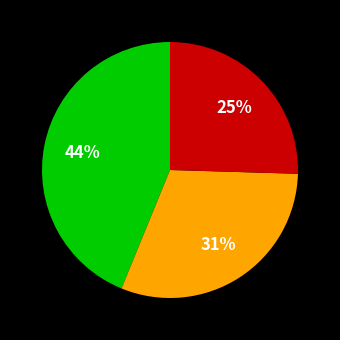

Is there a majority slice in this chart?

No